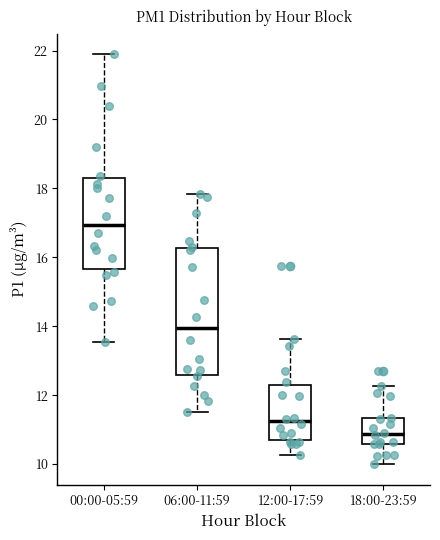

Reading left to right, read every box against the y-axis: the position of its median line, the range the box covers, and the ends of its whiskers. The values are not printed on the chart, so give them approximately, as read against the axis.

00:00-05:59: median 17.0, box 15.6 to 18.2, whiskers 13.6 to 22.0
06:00-11:59: median 14.0, box 12.6 to 16.2, whiskers 11.6 to 17.8
12:00-17:59: median 11.2, box 10.8 to 12.2, whiskers 10.2 to 13.6
18:00-23:59: median 10.8, box 10.6 to 11.4, whiskers 10.0 to 12.2